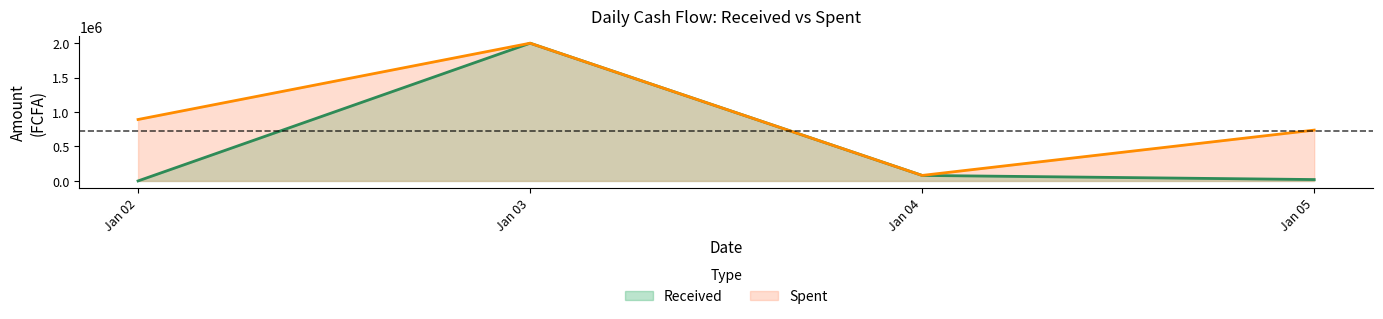

At how many categories does at least one series exceed 1911446?

1